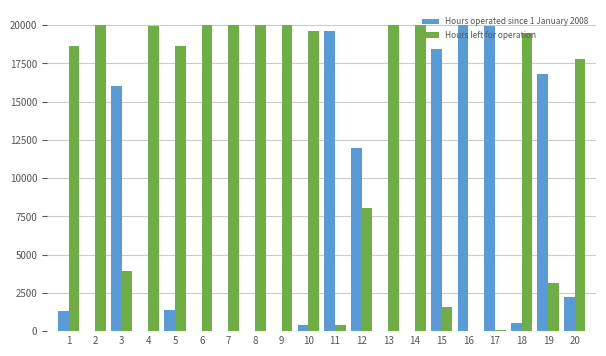

Is it true that Hours operated since 1 January 2008 equals 10092 at 3?

False